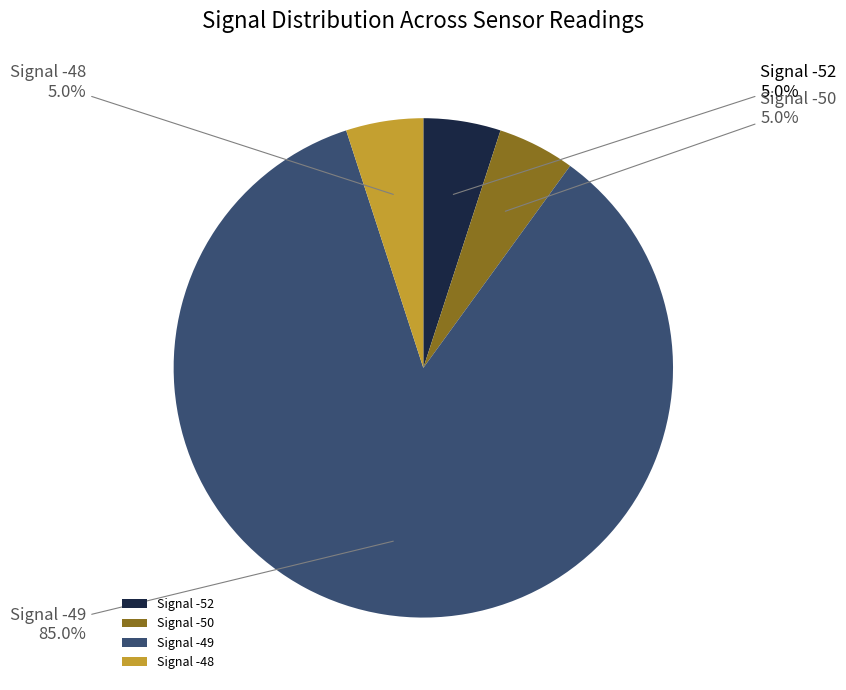

Which slice is the largest?

Signal -49